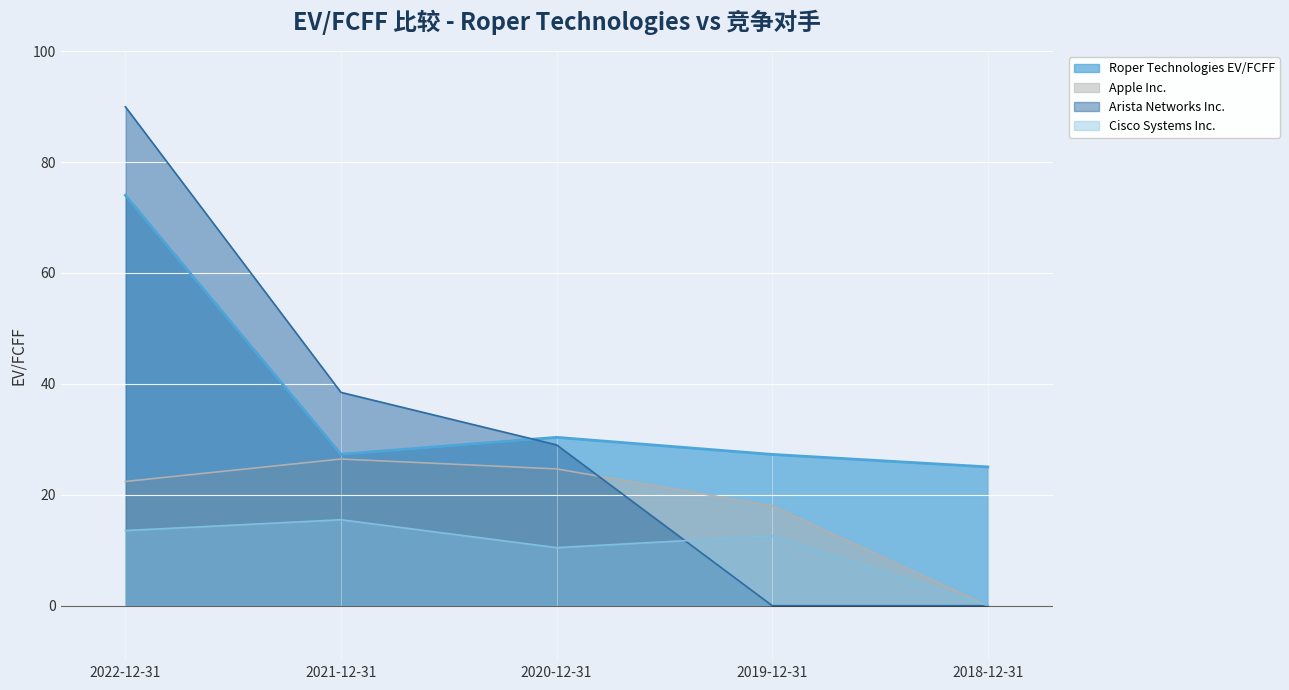

What are all the series names shown in the legend?

Roper Technologies EV/FCFF, Apple Inc., Arista Networks Inc., Cisco Systems Inc.